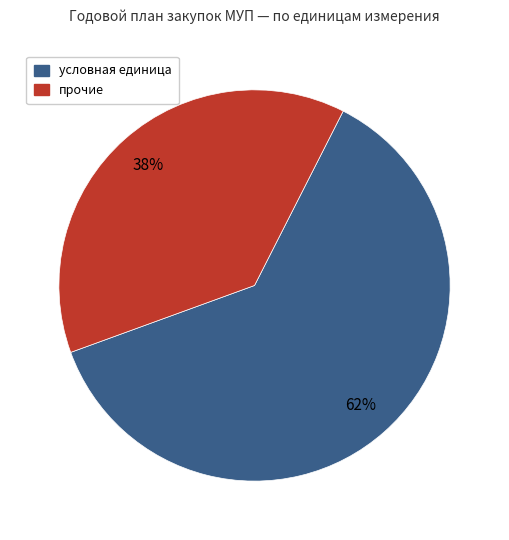

The условная единица slice represents 62% of the pie. True or false?

True